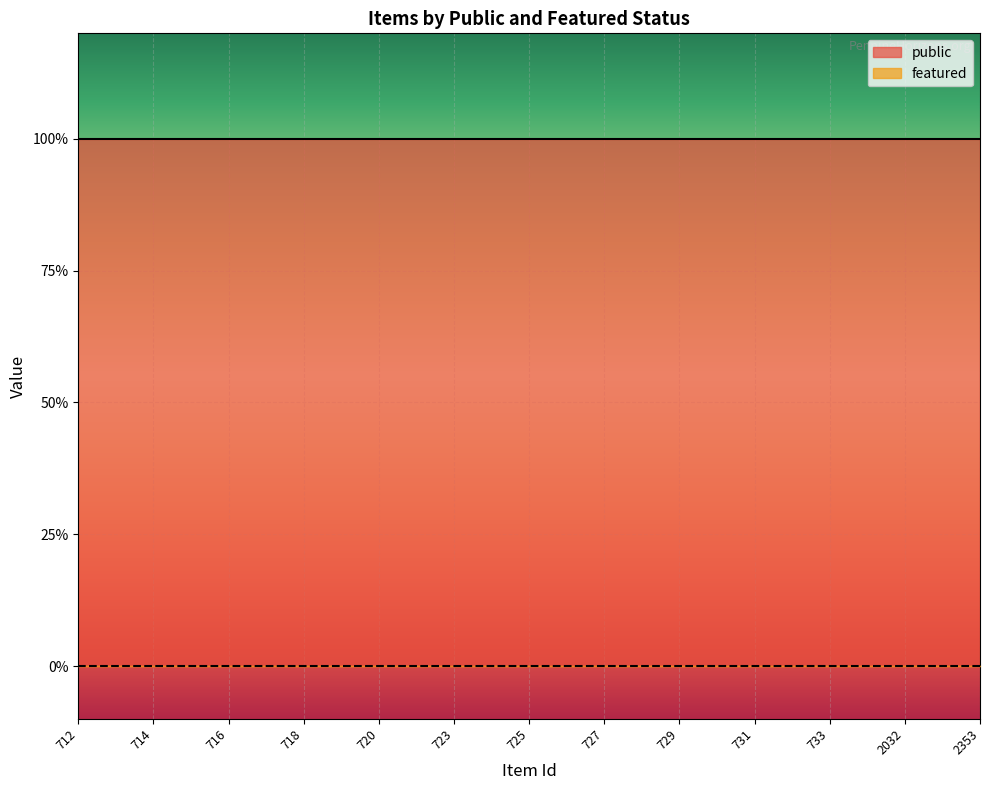

True or false: featured and public cross at least once.

False